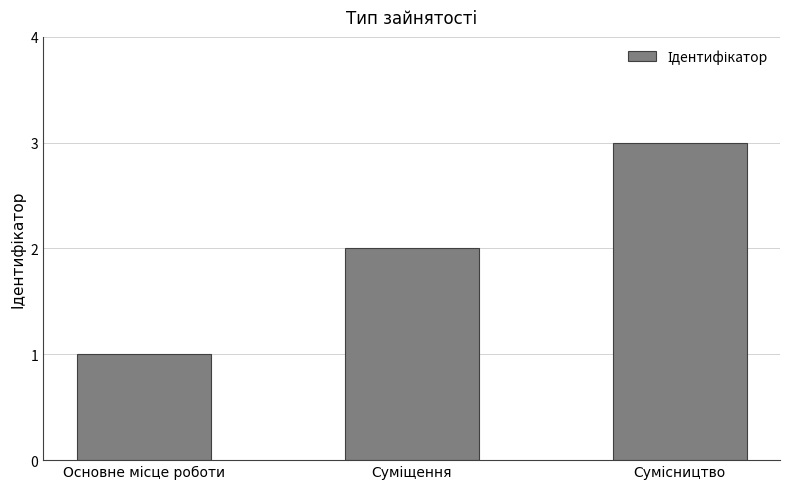

What is the greatest value displayed?

3